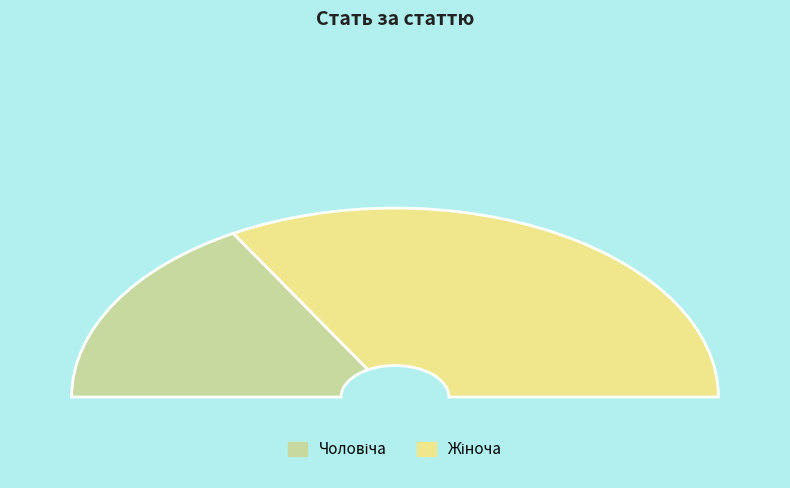

Combined, do Чоловіча and Жіноча account for over 50%?

Yes